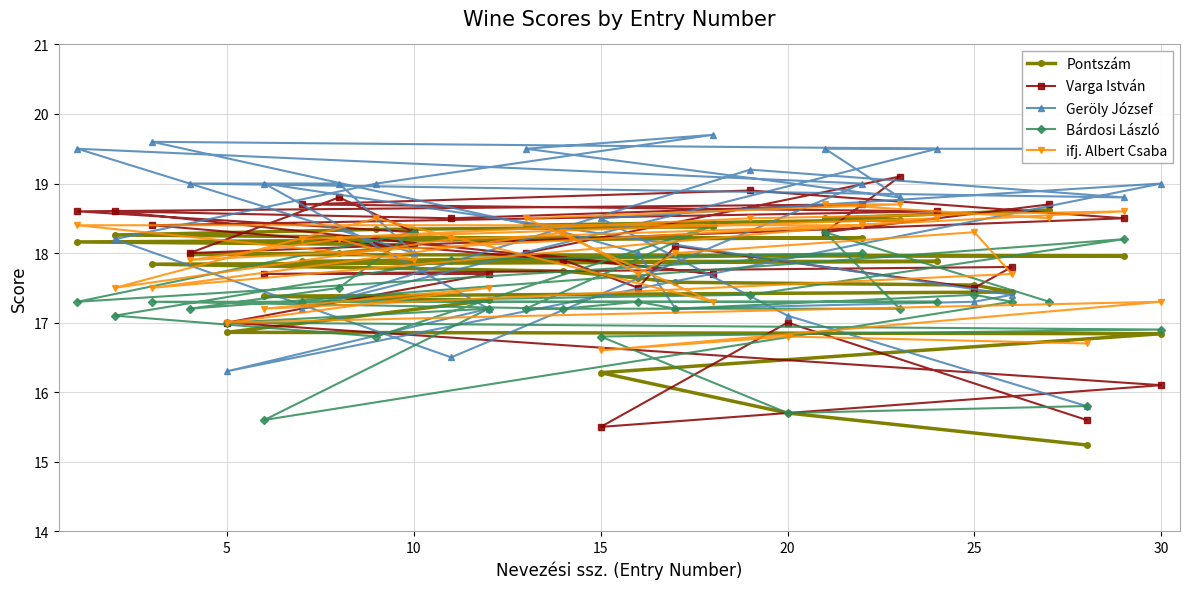

True or false: Pontszám has a value of 17.5 at 25.

True